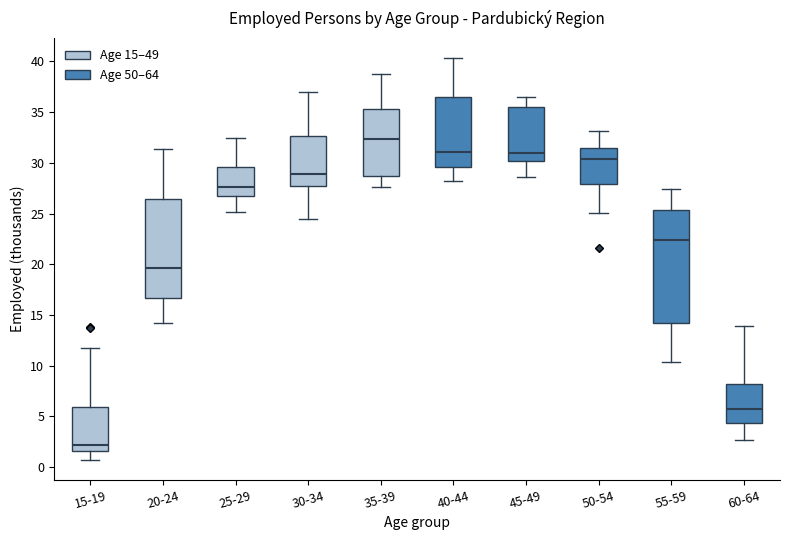

Reading left to right, read every box against the y-axis: the position of its median line, the range the box covers, and the ends of its whiskers. The values are not printed on the chart, so give them approximately, as read against the axis.

15-19: median 2.0, box 1.5 to 6.0, whiskers 0.5 to 12.0
20-24: median 19.5, box 16.5 to 26.5, whiskers 14.0 to 31.5
25-29: median 27.5, box 26.5 to 29.5, whiskers 25.0 to 32.5
30-34: median 29.0, box 27.5 to 32.5, whiskers 24.5 to 37.0
35-39: median 32.5, box 28.5 to 35.5, whiskers 27.5 to 39.0
40-44: median 31.0, box 29.5 to 36.5, whiskers 28.0 to 40.5
45-49: median 31.0, box 30.0 to 35.5, whiskers 28.5 to 36.5
50-54: median 30.5, box 28.0 to 31.5, whiskers 25.0 to 33.0
55-59: median 22.5, box 14.0 to 25.5, whiskers 10.5 to 27.5
60-64: median 5.5, box 4.5 to 8.0, whiskers 2.5 to 14.0